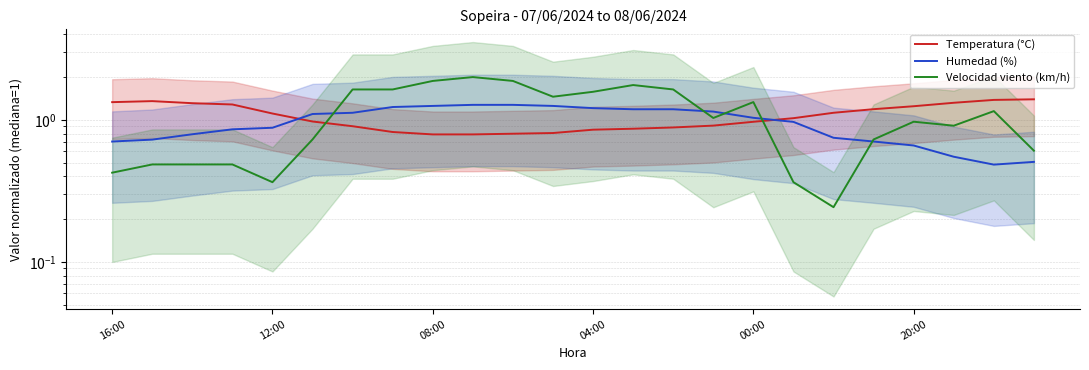

What is the difference between the Velocidad viento (km/h) values at 00:00 and 20:00?

0.4